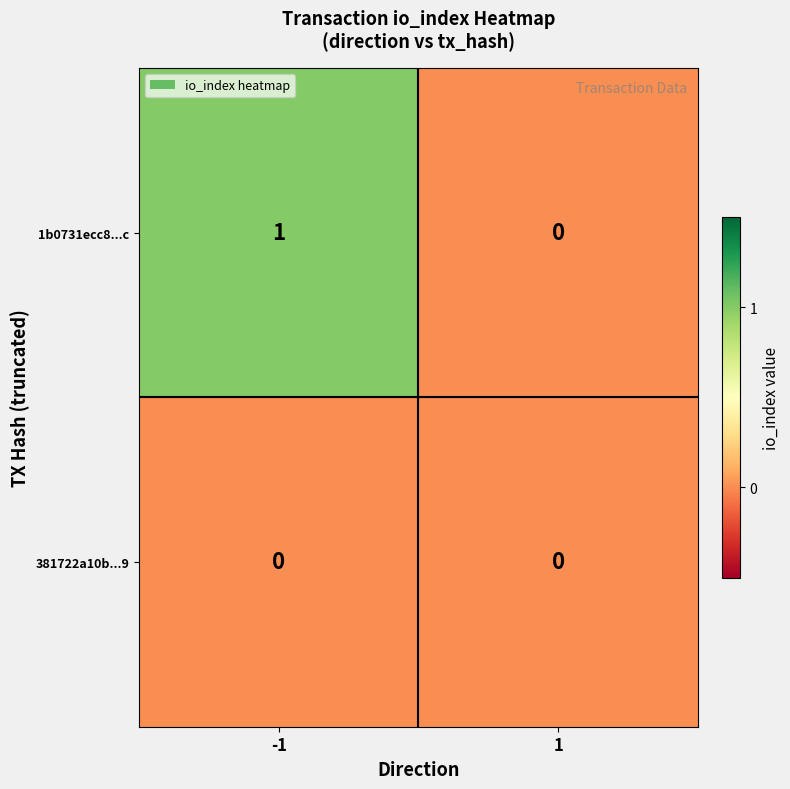

How many data points does each series have?

2